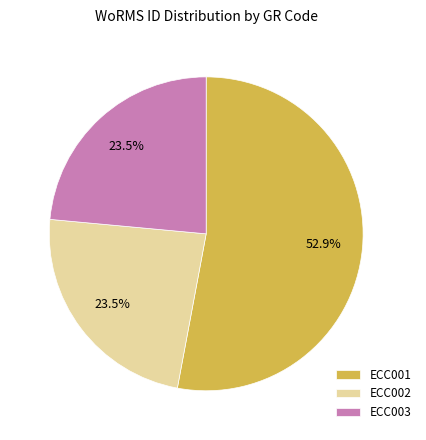

Which category accounts for the majority?

ECC001